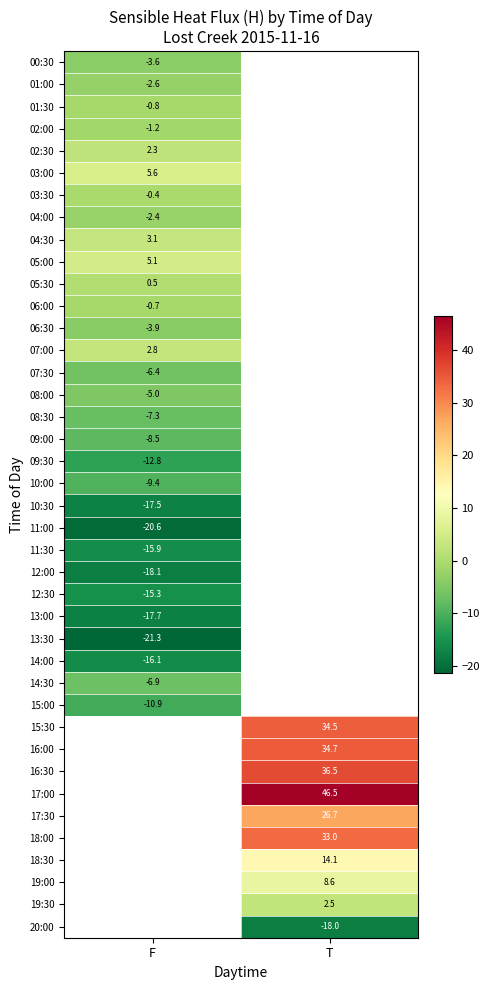

Which label corresponds to the smallest value in the chart?

F